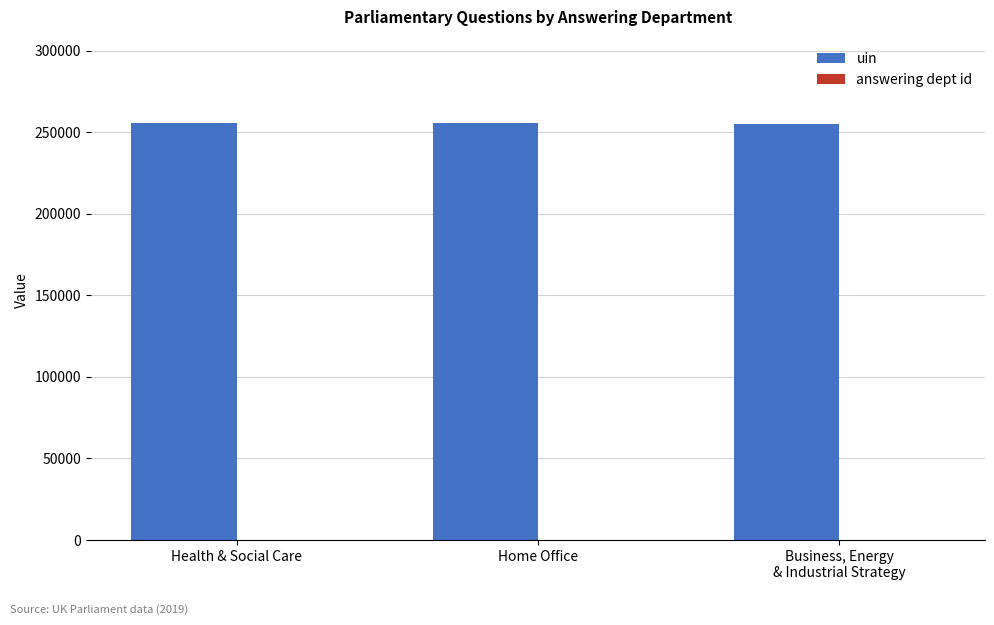

Which series has the largest total across all categories?

uin